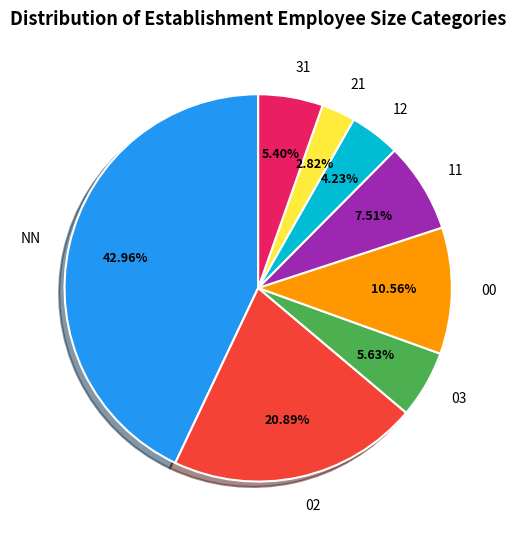

To the nearest percent, what percentage of the pie is 21?

3%